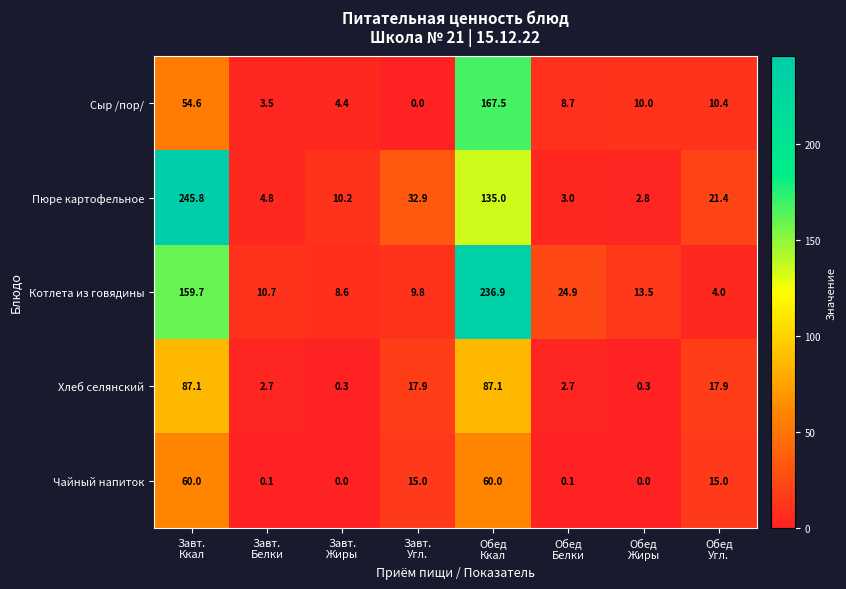

Which series has the widest spread of values?

Пюре картофельное